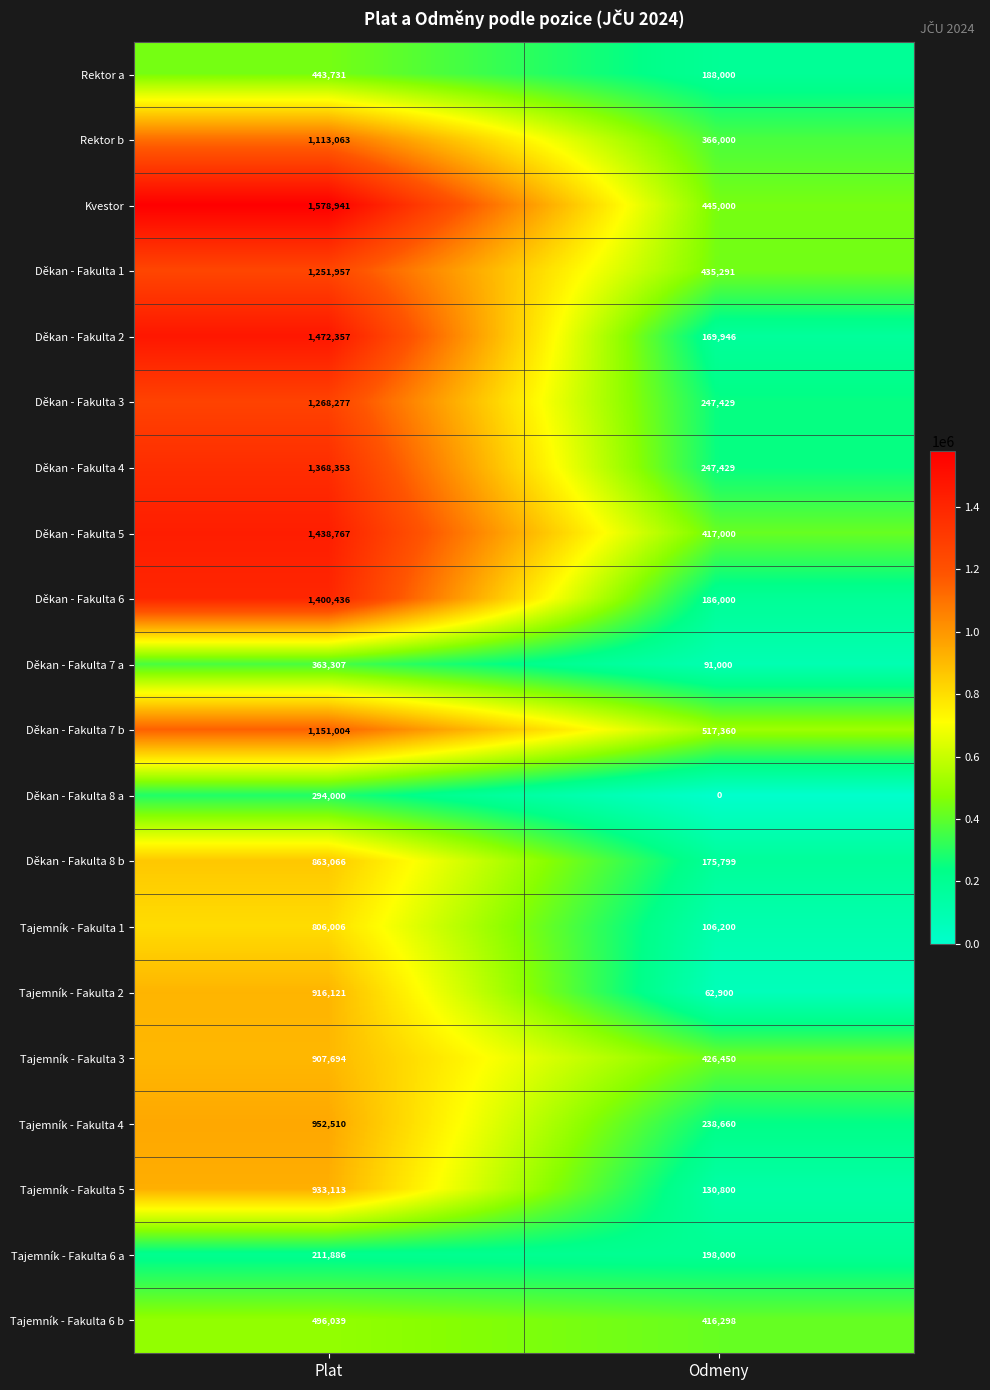

What is the difference between the Děkan - Fakulta 5 values at Plat and Odmeny?

1021767